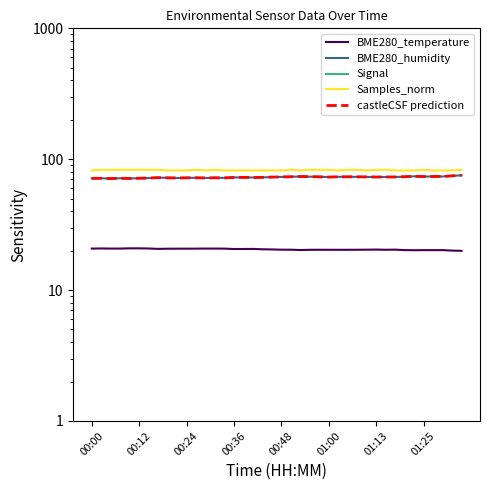

Which has a higher value, 00:24 or 23?

00:24